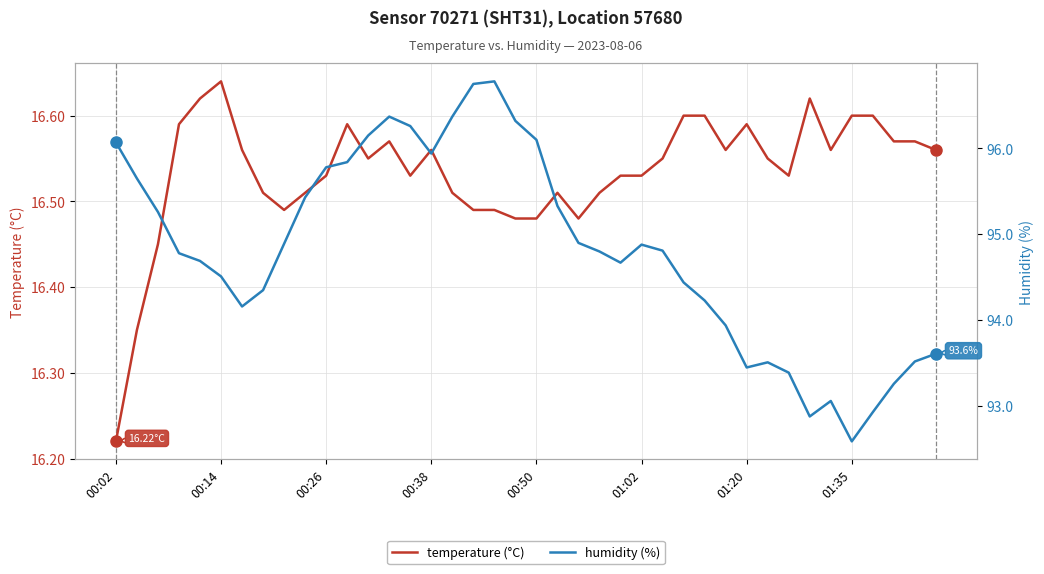

Reading right to left, list all the values displayed in this chart.

temperature (°C): 16.6	16.6	16.6	16.6	16.6	16.6	16.6	16.5	16.6	16.6	16.6	16.6	16.6	16.6	16.5	16.5	16.5	16.5	16.5	16.5	16.5	16.5	16.5	16.5	16.6	16.5	16.6	16.6	16.6	16.5	16.5	16.5	16.5	16.6	16.6	16.6	16.6	16.4	16.4	16.2
humidity (%): 93.6	93.5	93.3	92.9	92.6	93.1	92.9	93.4	93.5	93.5	93.9	94.2	94.4	94.8	94.9	94.7	94.8	94.9	95.3	96.1	96.3	96.8	96.8	96.4	95.9	96.3	96.4	96.2	95.8	95.8	95.4	94.9	94.3	94.2	94.5	94.7	94.8	95.3	95.7	96.1